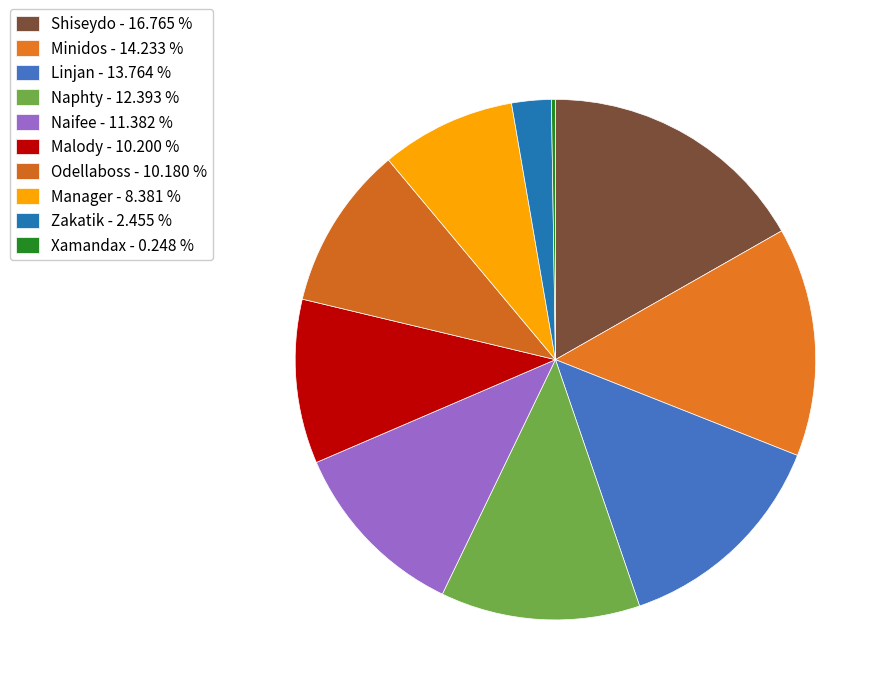

To the nearest percent, what is the average slice percentage?

10%